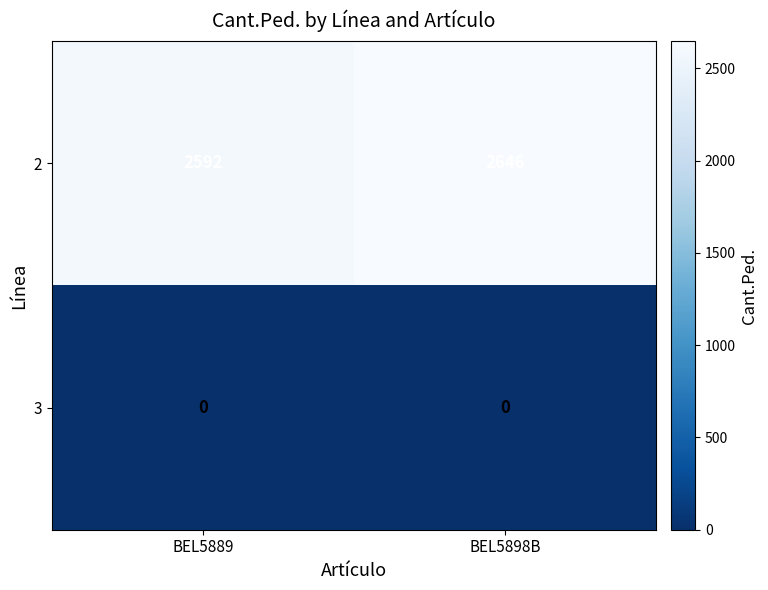

What is the difference between the 2 values at BEL5889 and BEL5898B?

54